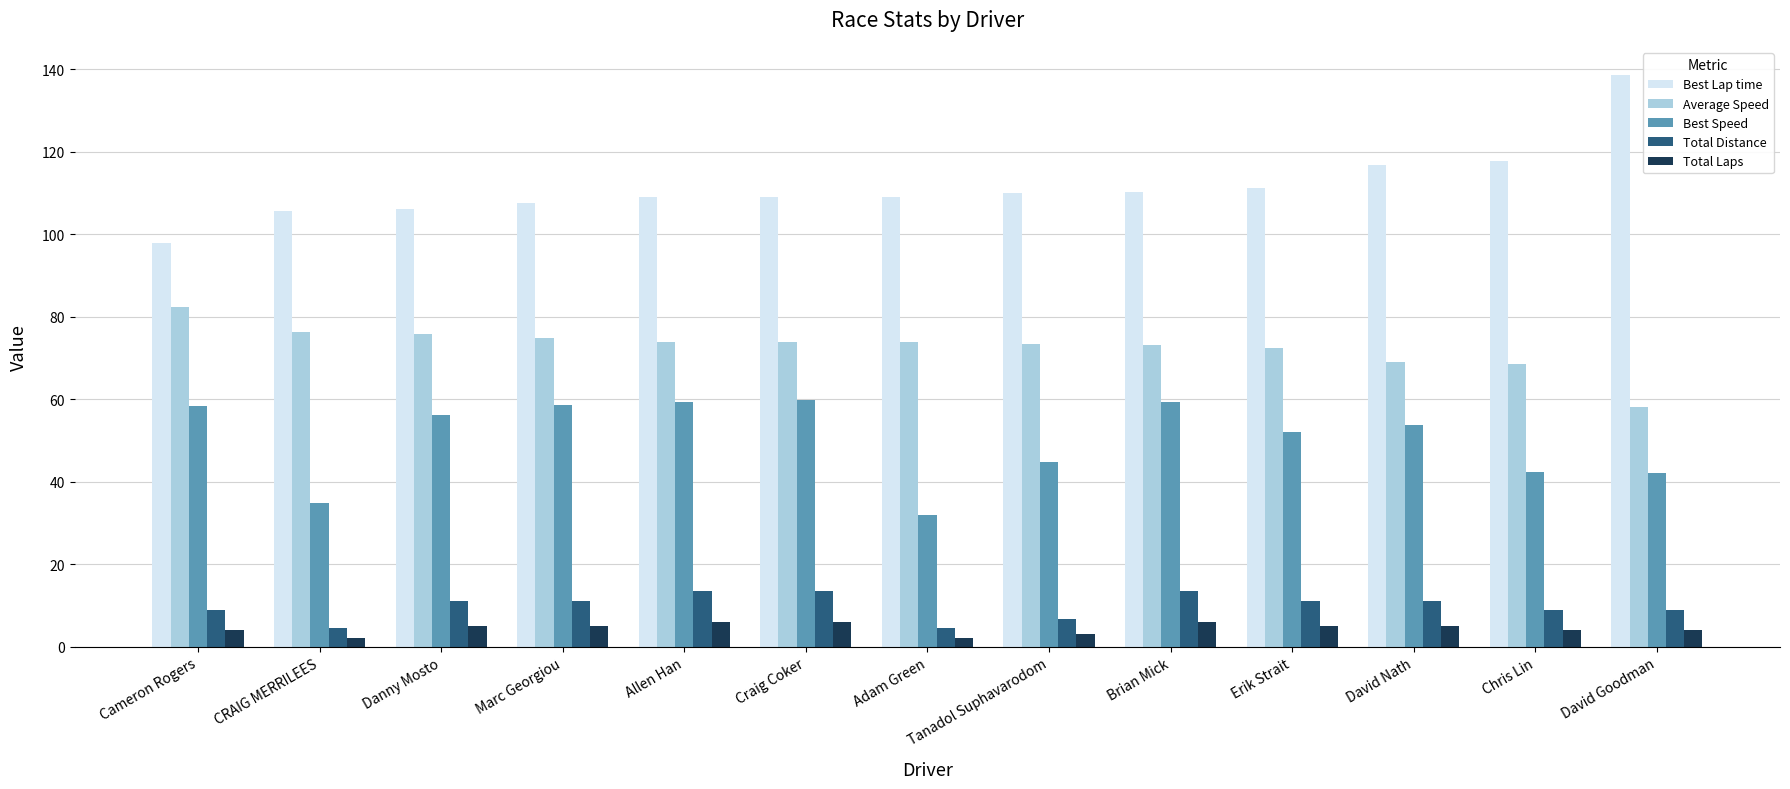

Count the number of categories in the chart.

13